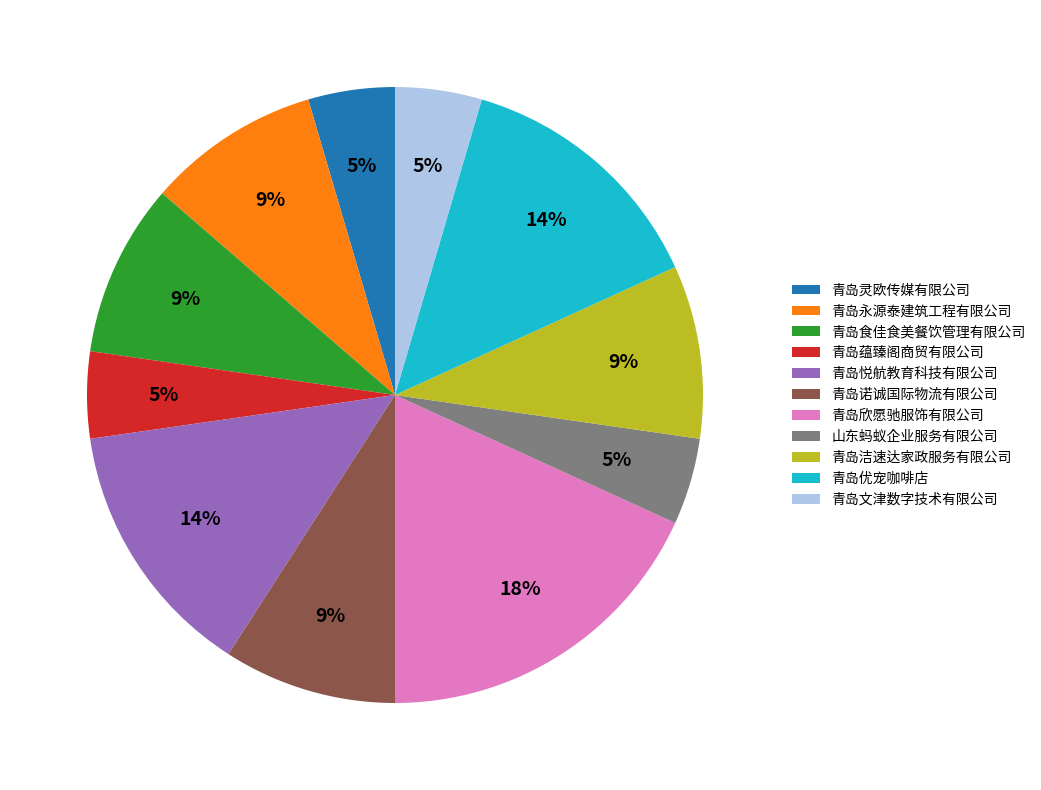

How many slices are in this pie chart?

11